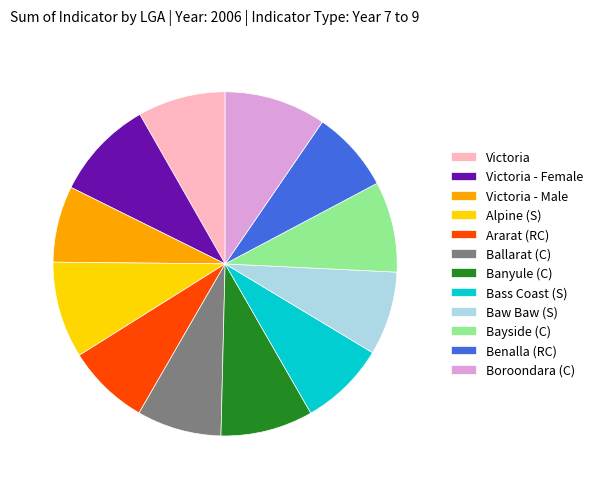

How many slices are in this pie chart?

12